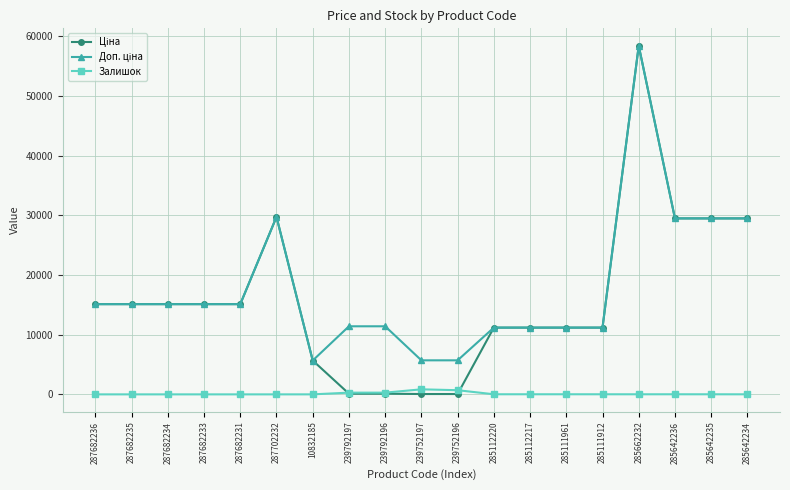

True or false: Залишок has a value of 0.0 at 287682234.

True